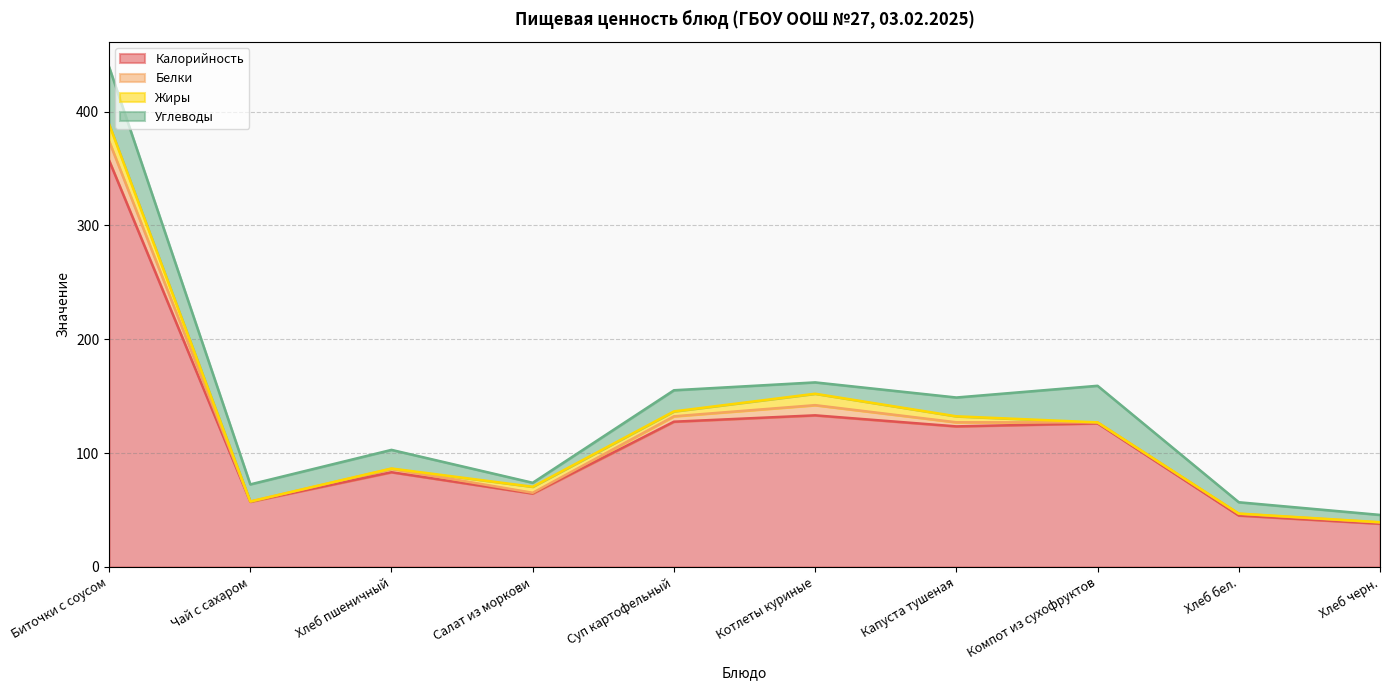

Which series changed the most between Суп картофельный and Хлеб бел.?

Калорийность